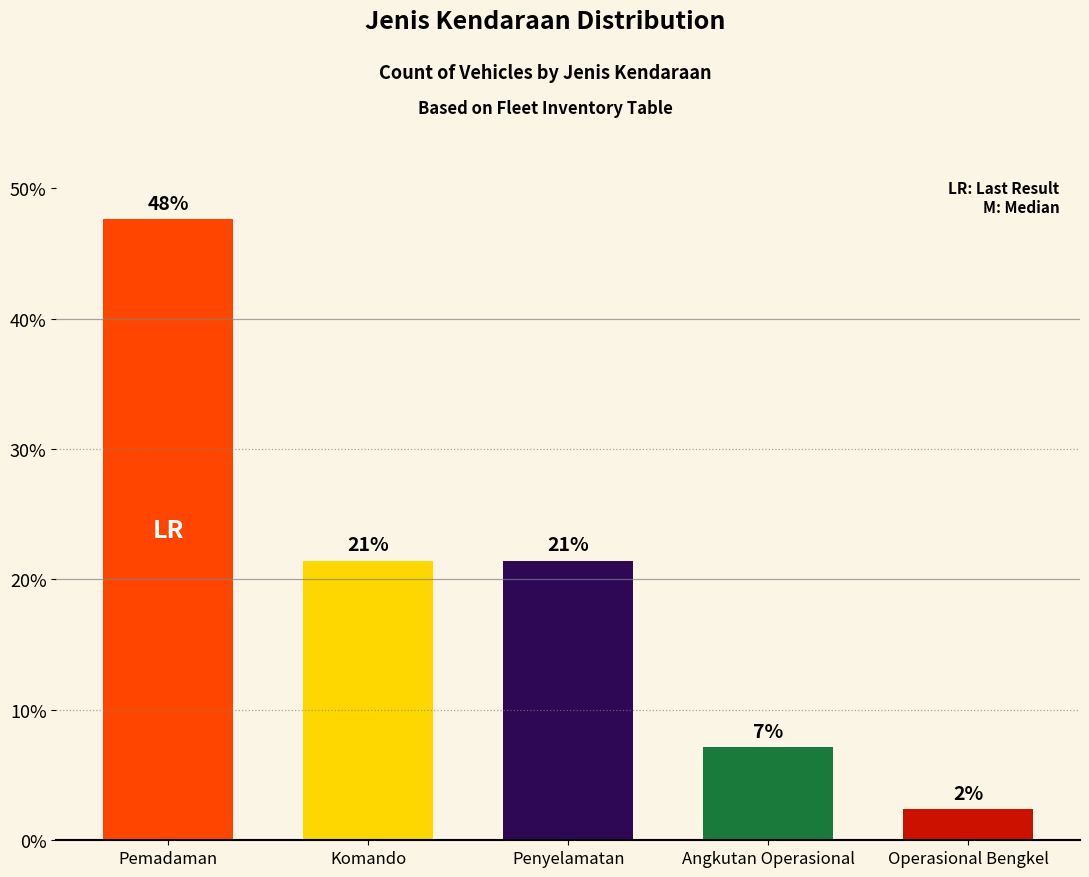

List the labels in order of value, largest first.

Pemadaman, Komando, Penyelamatan, Angkutan Operasional, Operasional Bengkel